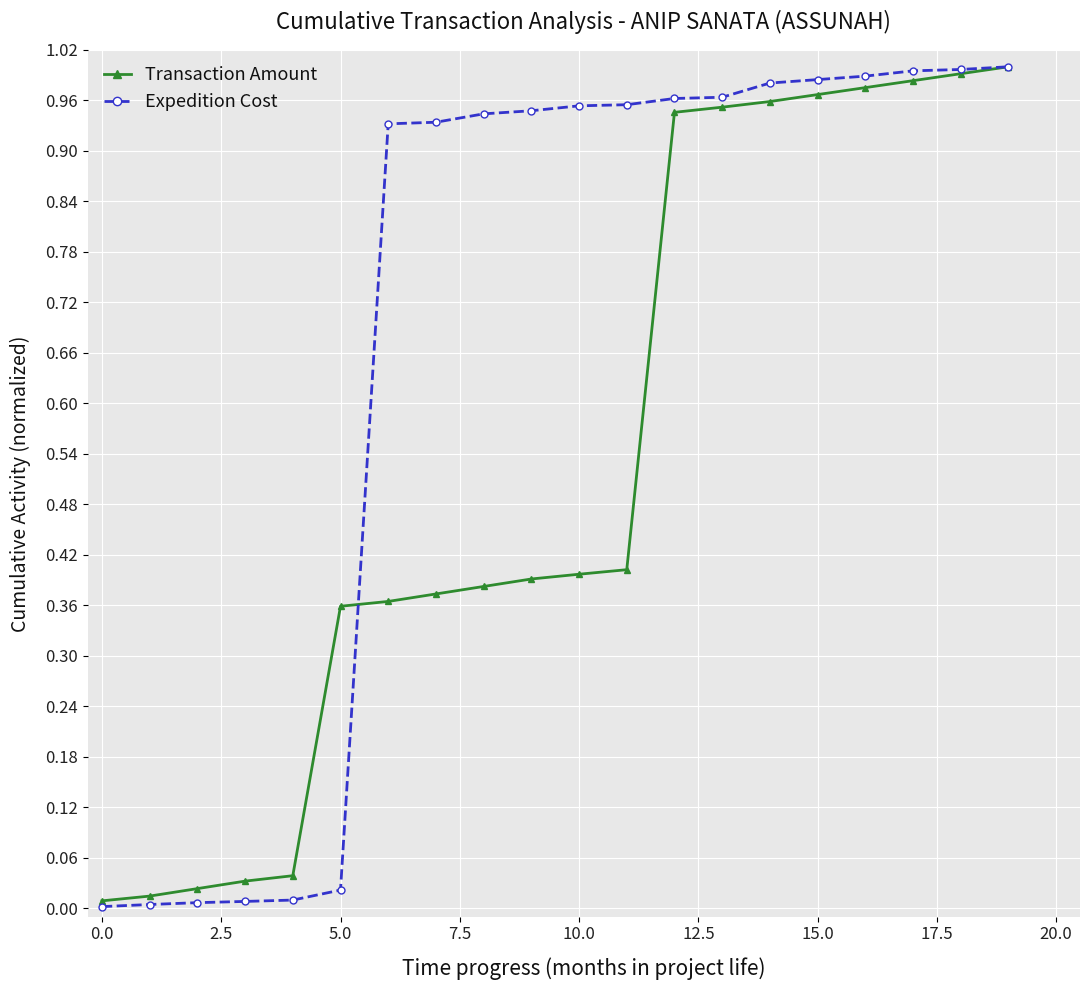

Which series has the largest range (max minus min)?

Expedition Cost